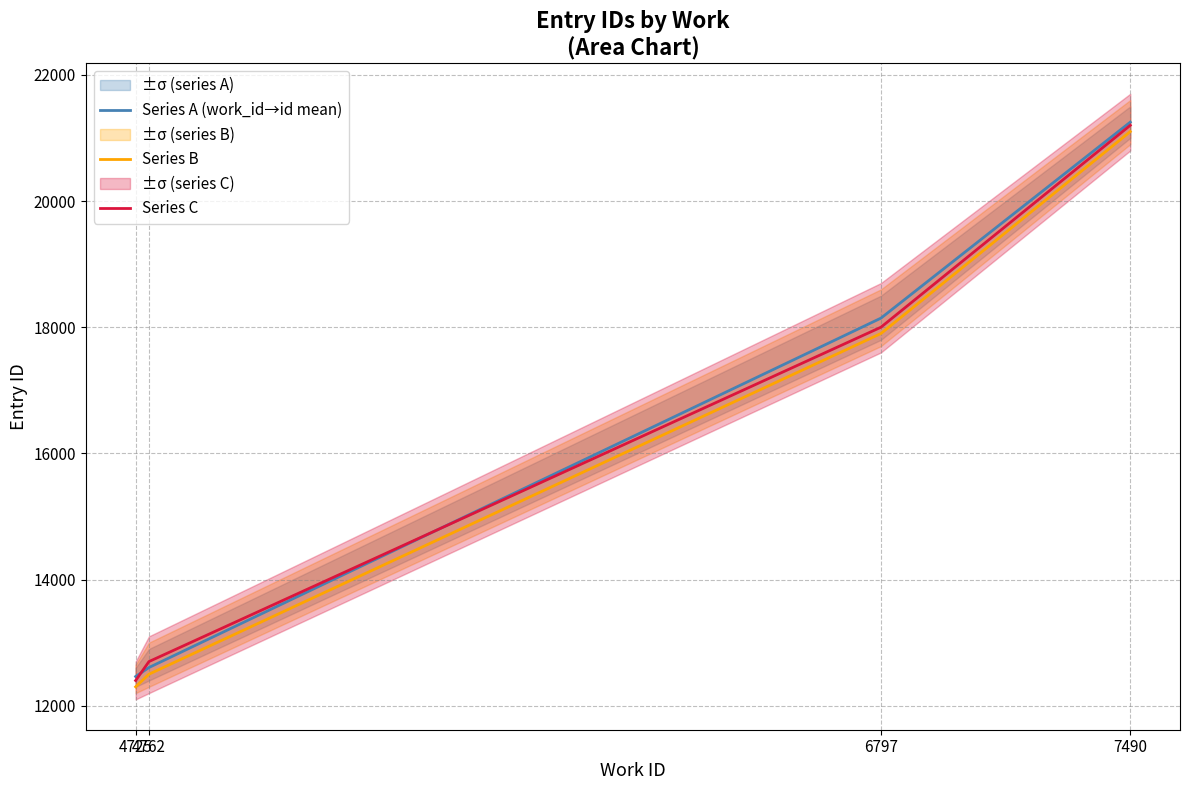

Which series has the widest spread of values?

Series B